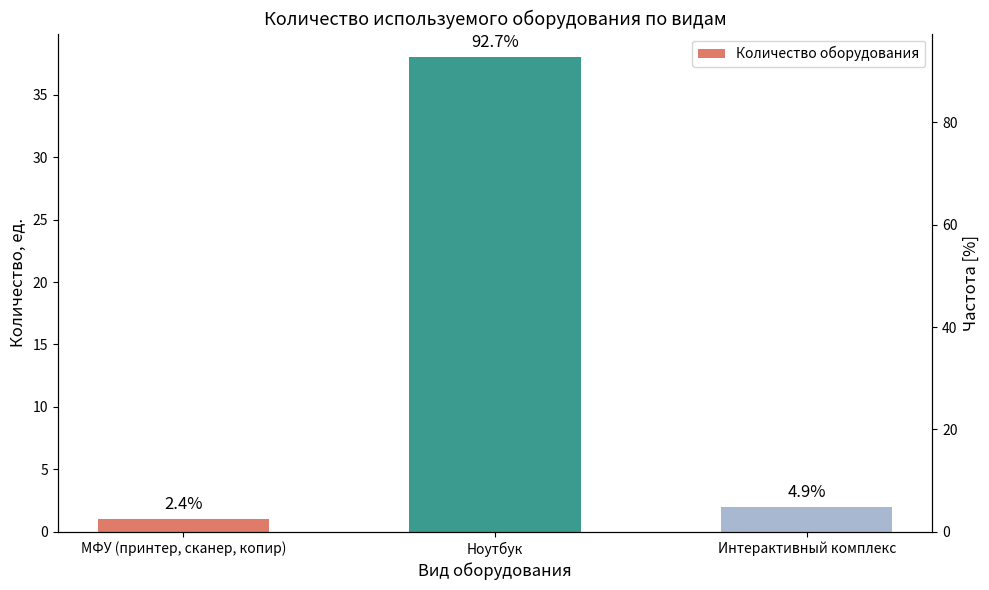

Reading right to left, transcribe all the data shown in this chart.

Интерактивный комплекс=2	Ноутбук=38	МФУ (принтер, сканер, копир)=1